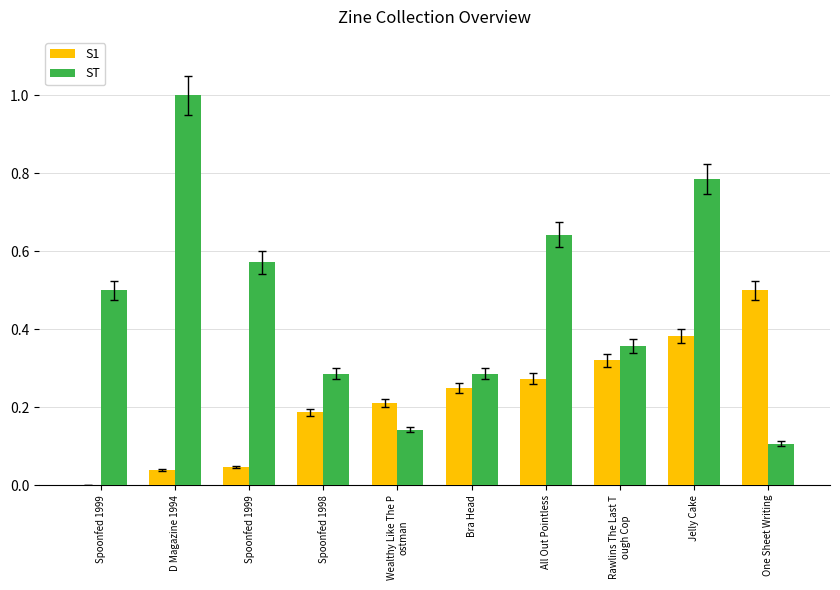

Reading right to left, transcribe all the data shown in this chart.

S1: 0.5	0.4	0.3	0.3	0.2	0.2	0.2	0.0	0.0	0.0
ST: 0.1	0.8	0.4	0.6	0.3	0.1	0.3	0.6	1.0	0.5